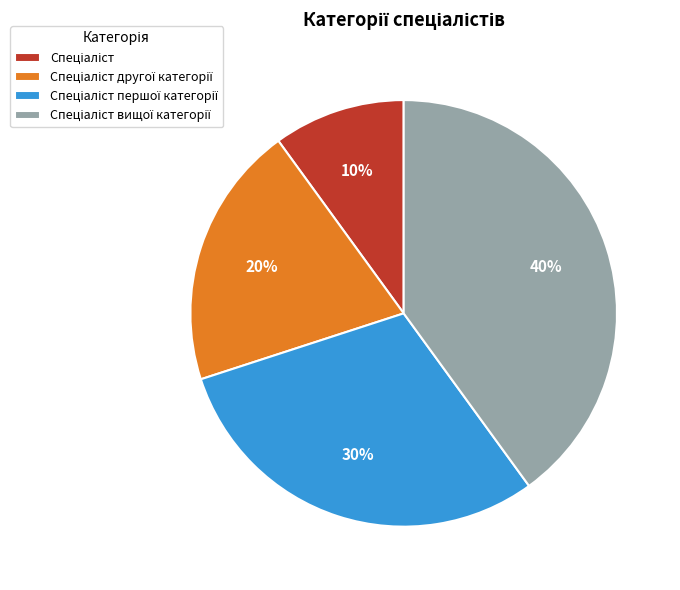

Is there a majority slice in this chart?

No